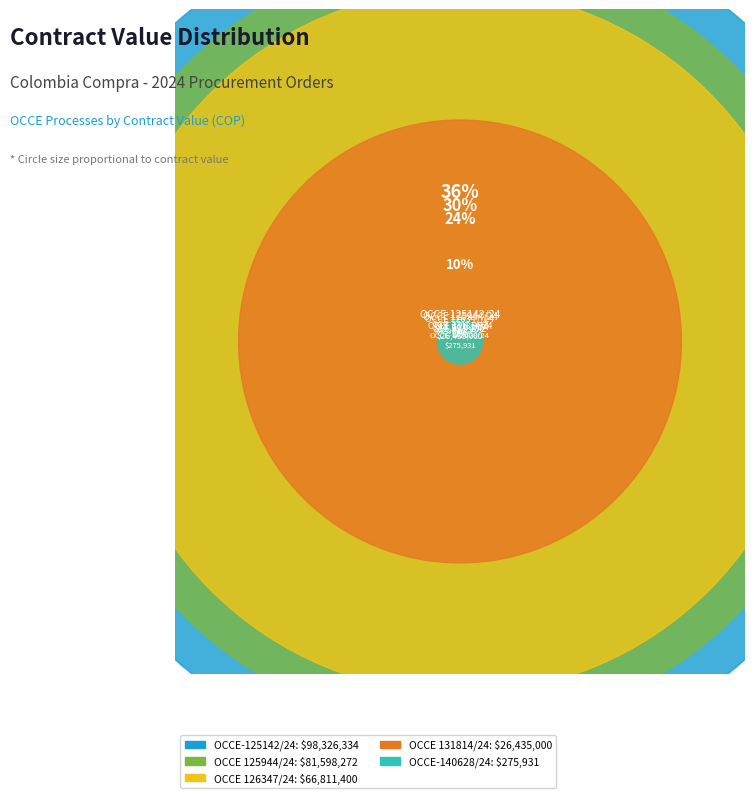

How many slices are in this pie chart?

5